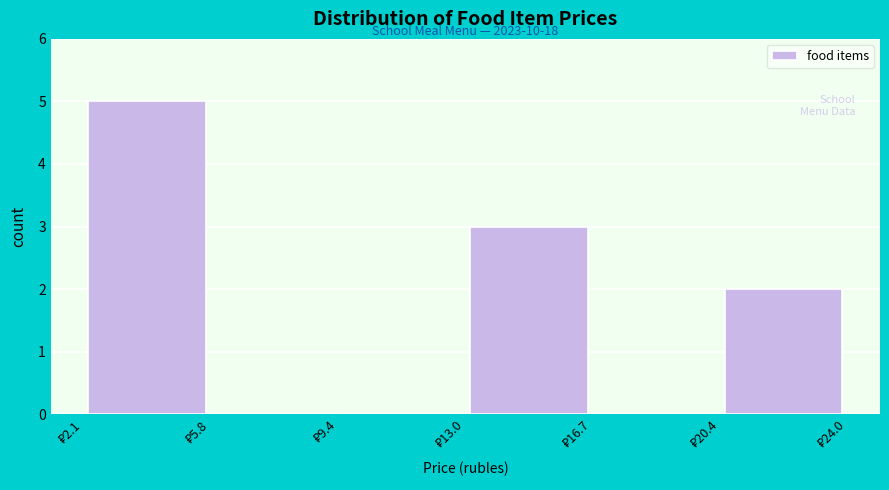

Over which range of the x-axis is the bar tallest?

2.10 to 5.75